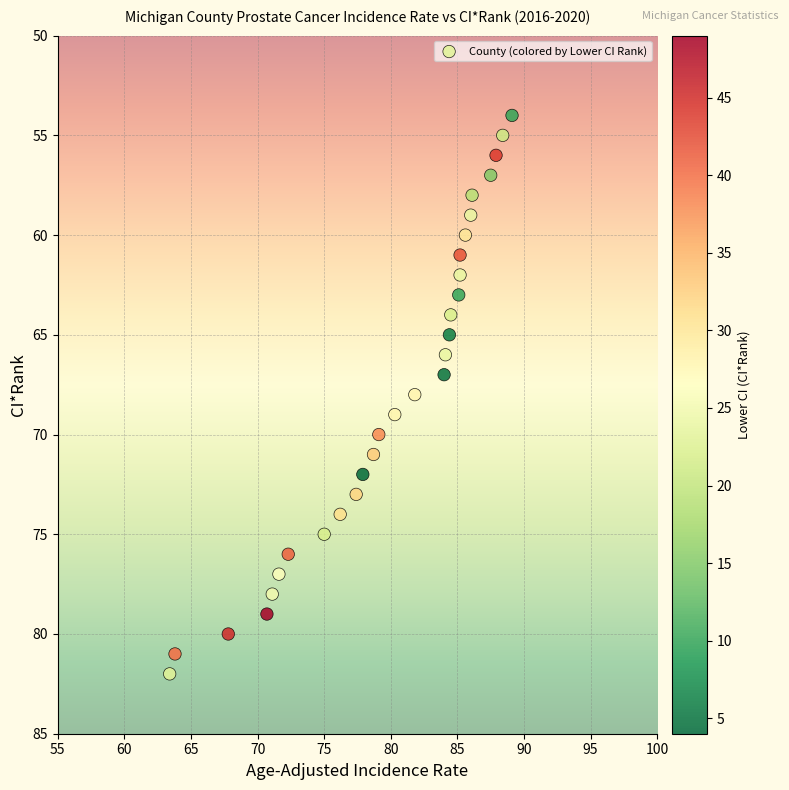

What is the range of Y values (max minus min)?

28